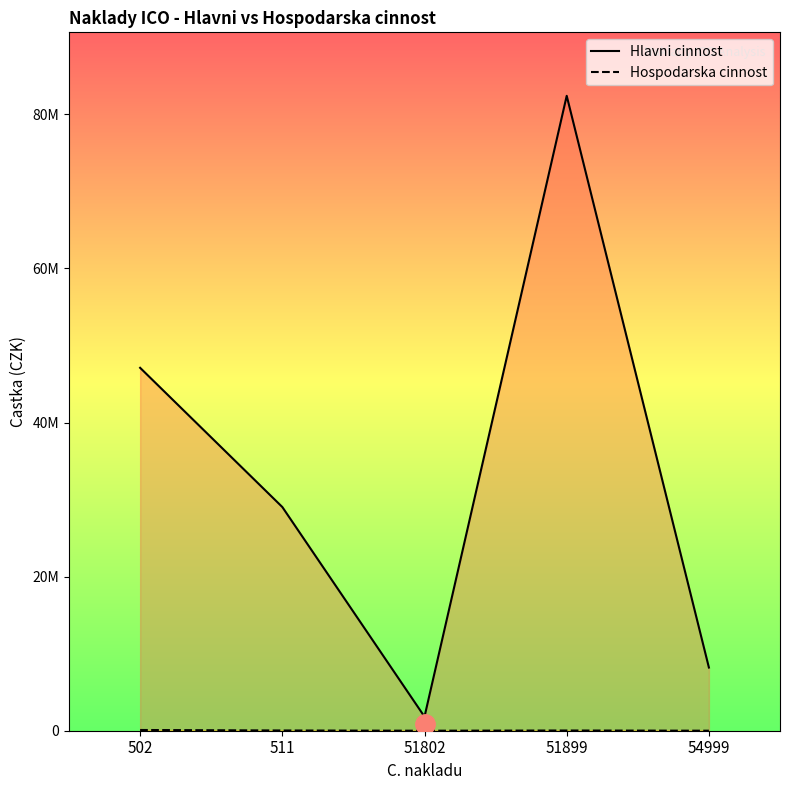

At which category is the sum across all series the highest?

51899